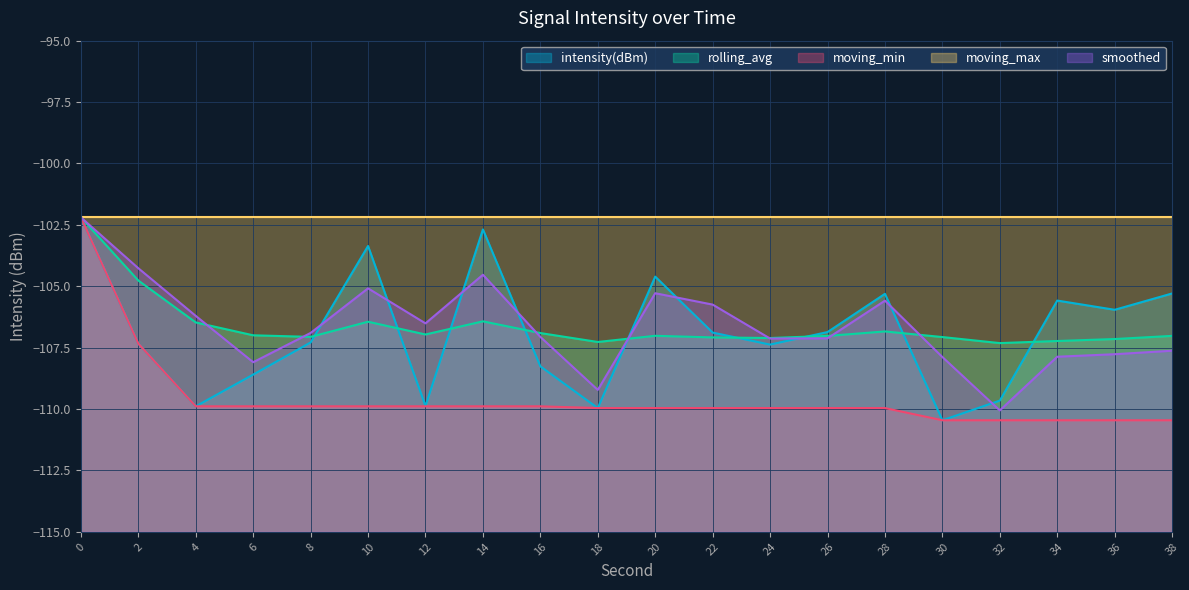

What is the approximate value of intensity(dBm) at 4?

-109.9